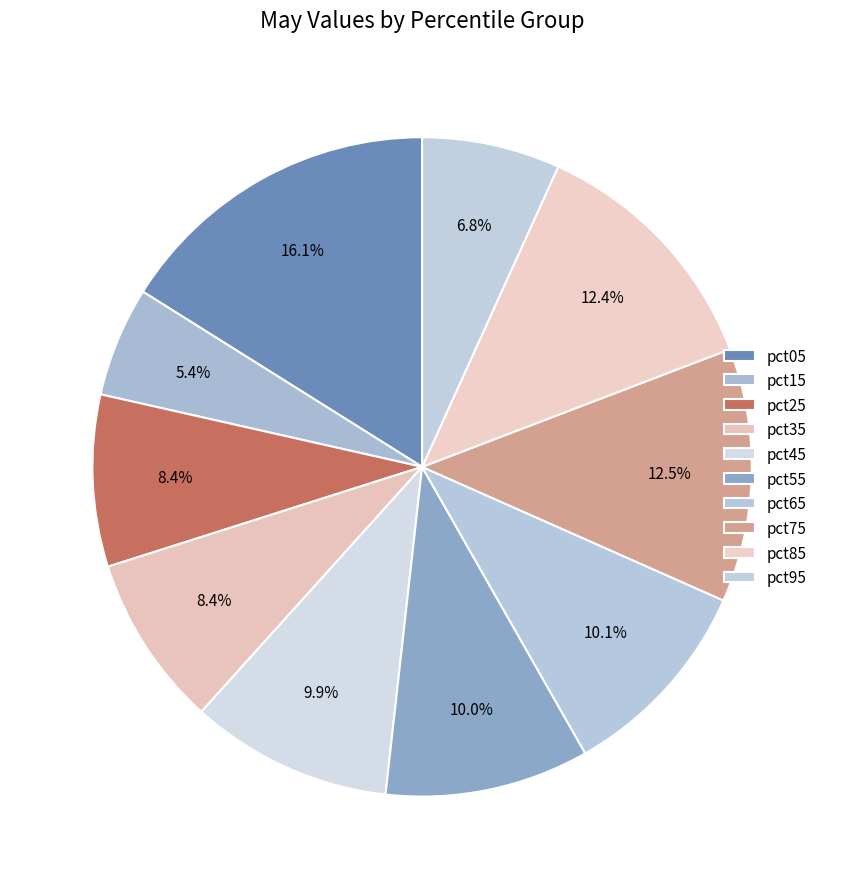

Is there a majority slice in this chart?

No